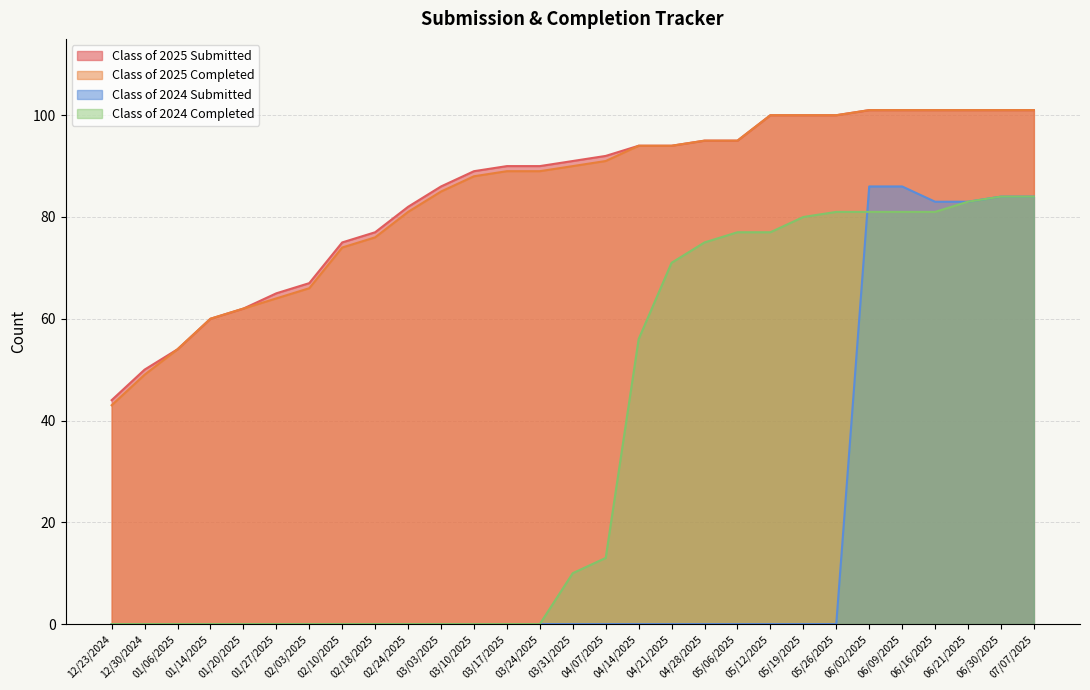

List the labels in order of Class of 2024 Completed value, largest first.

06/30/2025, 07/07/2025, 06/21/2025, 05/26/2025, 06/02/2025, 06/09/2025, 06/16/2025, 05/19/2025, 05/06/2025, 05/12/2025, 04/28/2025, 04/21/2025, 04/14/2025, 04/07/2025, 03/31/2025, 12/23/2024, 12/30/2024, 01/06/2025, 01/14/2025, 01/20/2025, 01/27/2025, 02/03/2025, 02/10/2025, 02/18/2025, 02/24/2025, 03/03/2025, 03/10/2025, 03/17/2025, 03/24/2025